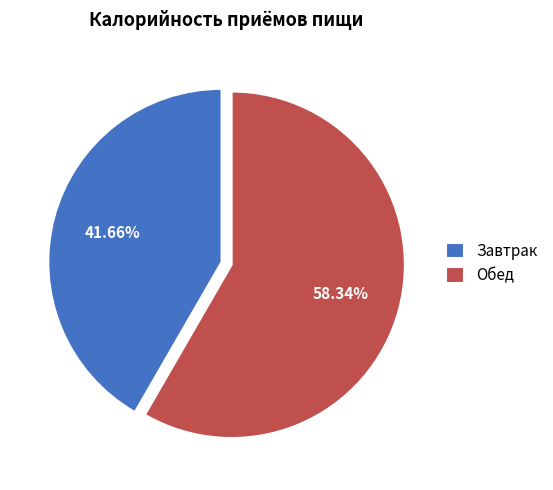

To the nearest percent, what is the average slice percentage?

50%